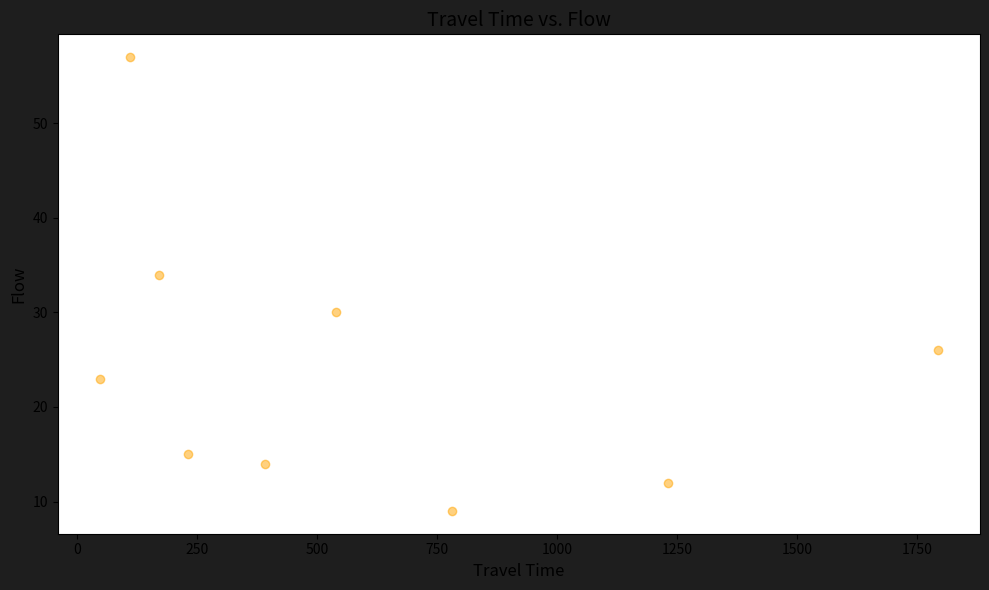

What Y value in the scatter plot is closest to 33?

34